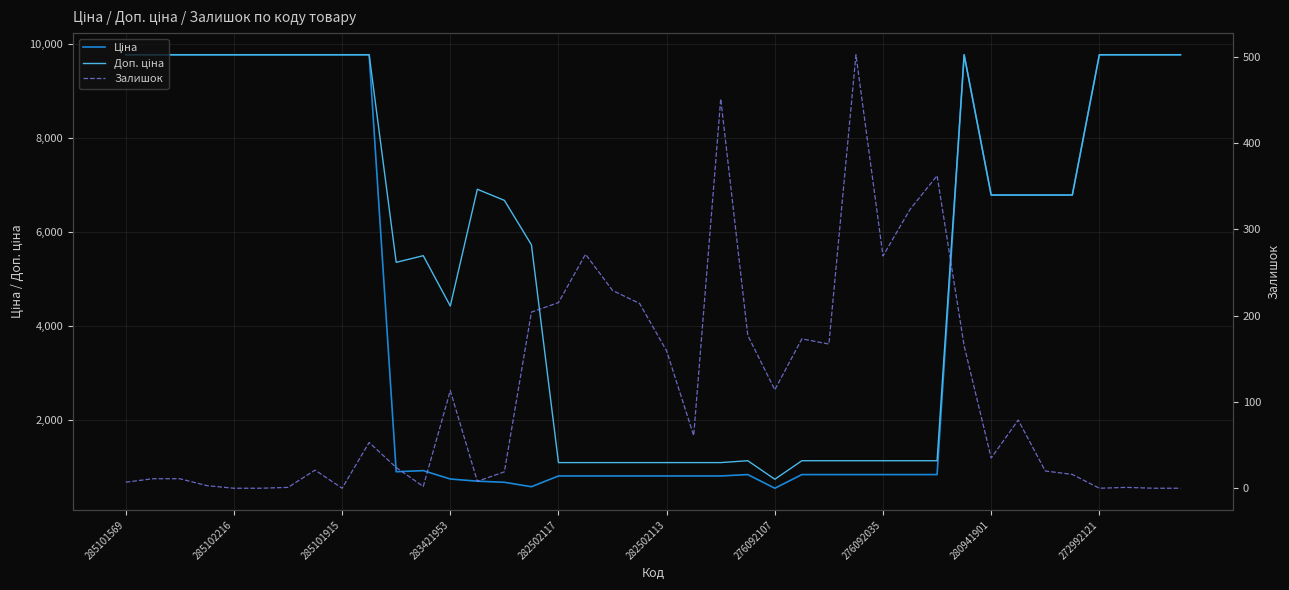

How many values in the Доп. ціна series are below 6787?

20